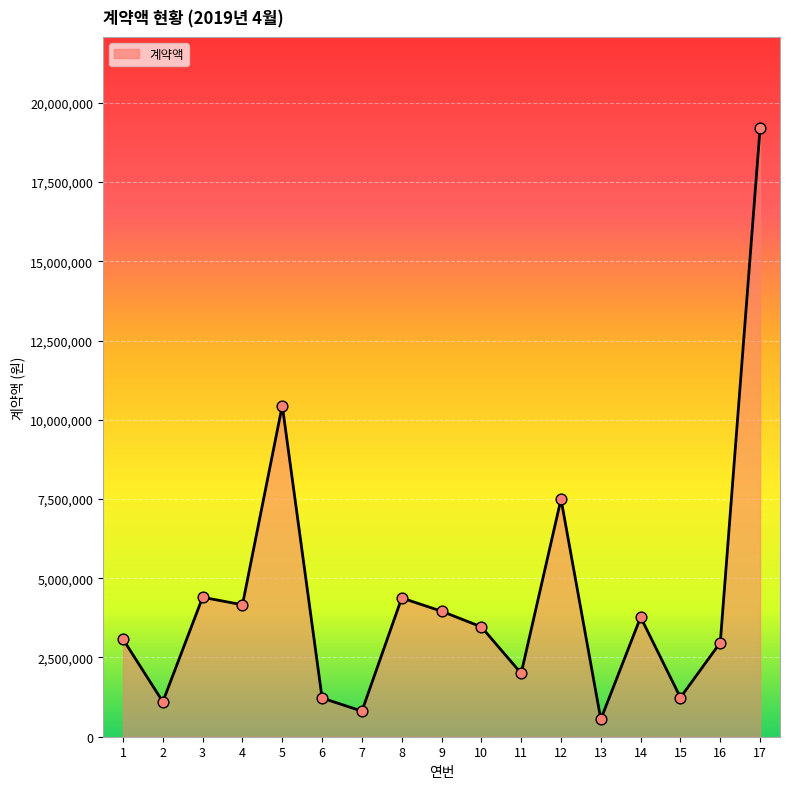

Approximately how many times larger is the value at 3 compared to 16?

1.5